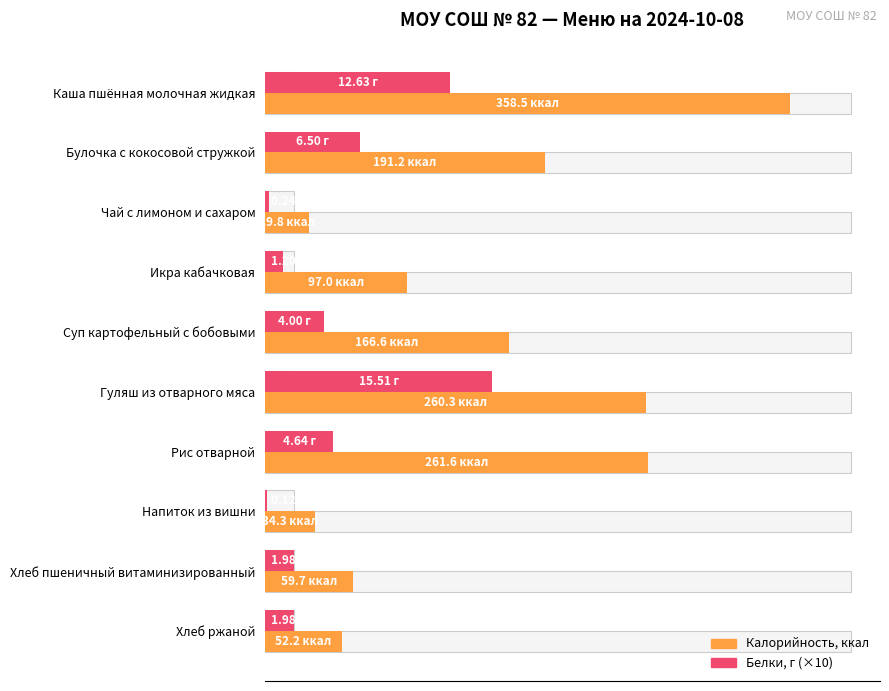

The value of Калорийность at Чай с лимоном и сахаром is 47.0. True or false?

False